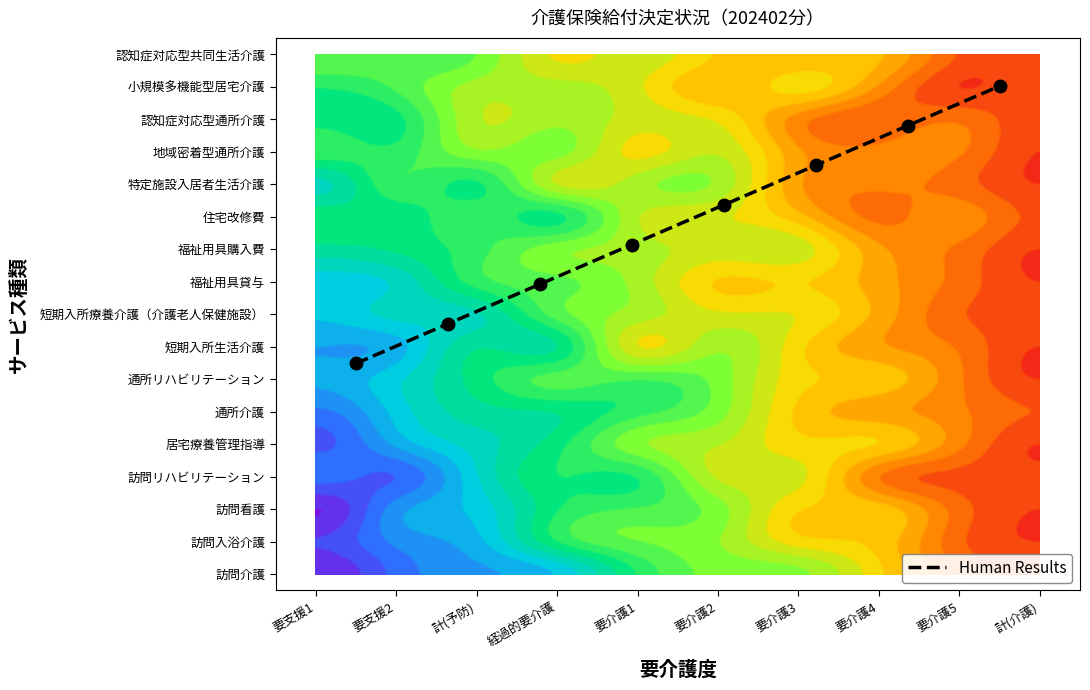

What is the difference between the maximum and minimum values?

8.5